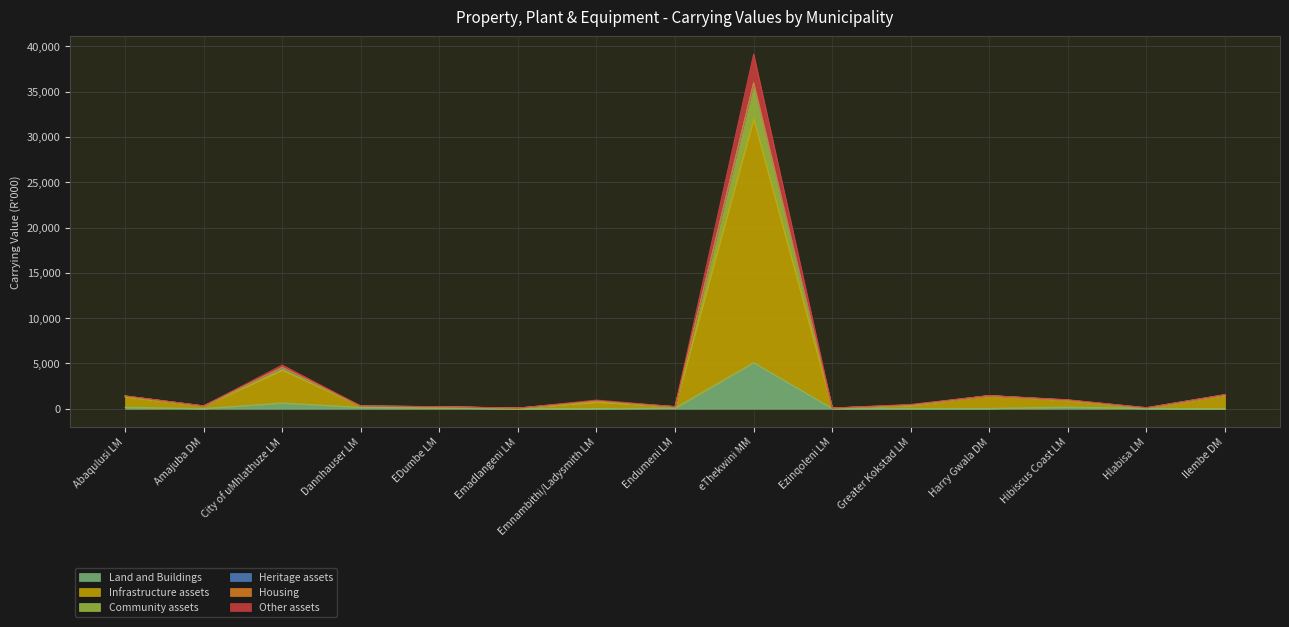

At which category is the sum across all series the highest?

eThekwini MM